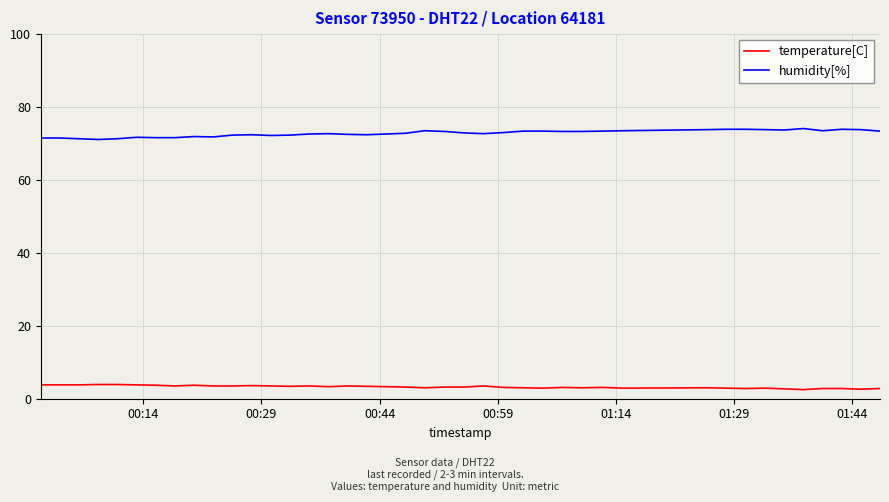

List the series in order of their peak value, highest first.

humidity[%], temperature[C]